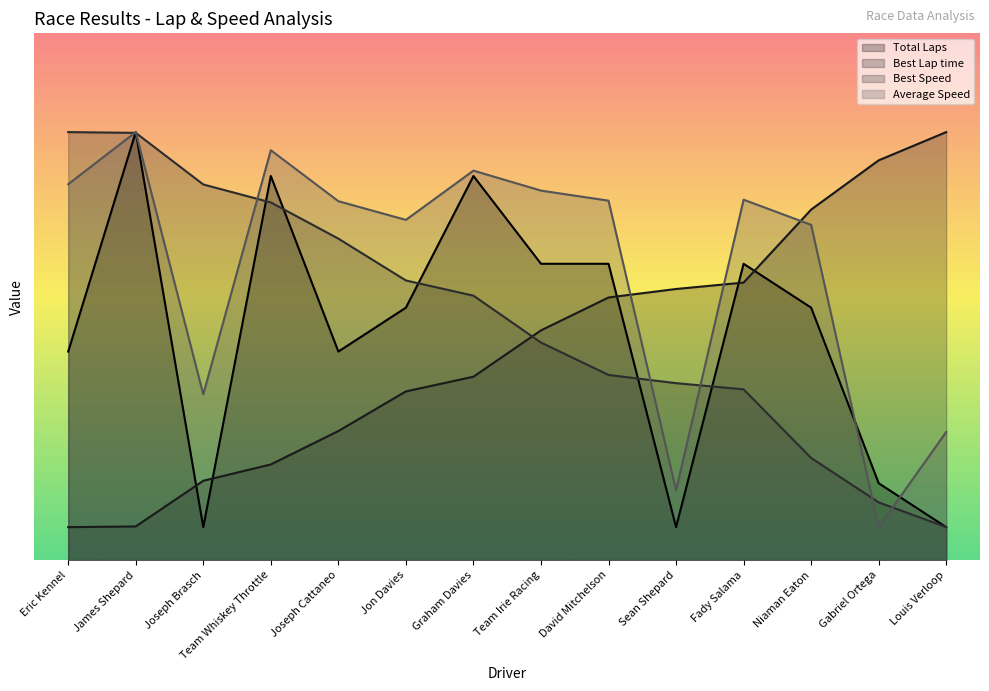

What is the sum of all Best Speed values?

515.9